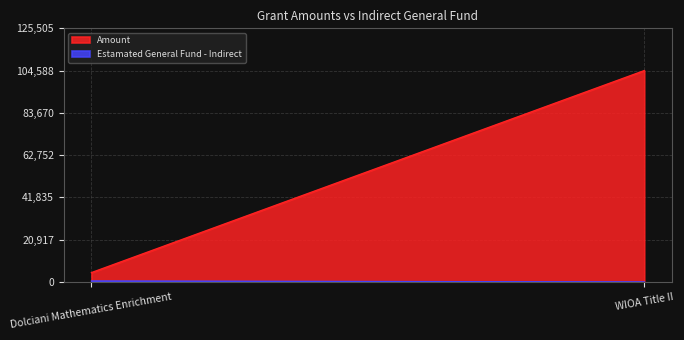

What is the sum of the Amount values at Dolciani Mathematics Enrichment and WIOA Title II?

109238